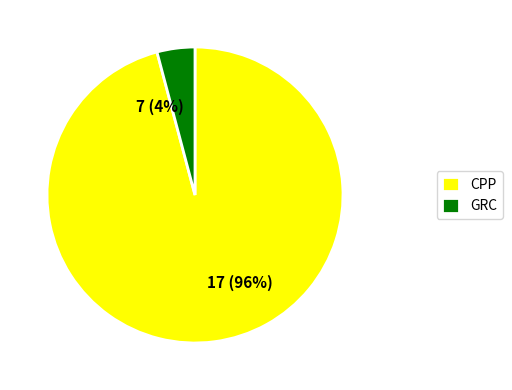

What percentage is the 7 (4%) slice, to the nearest percent?

4%